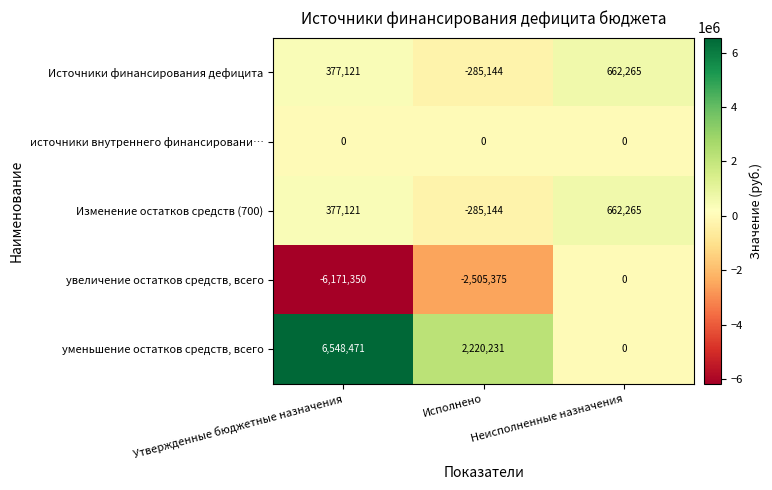

What is the spread (max minus min) of values at Исполнено?

4725606